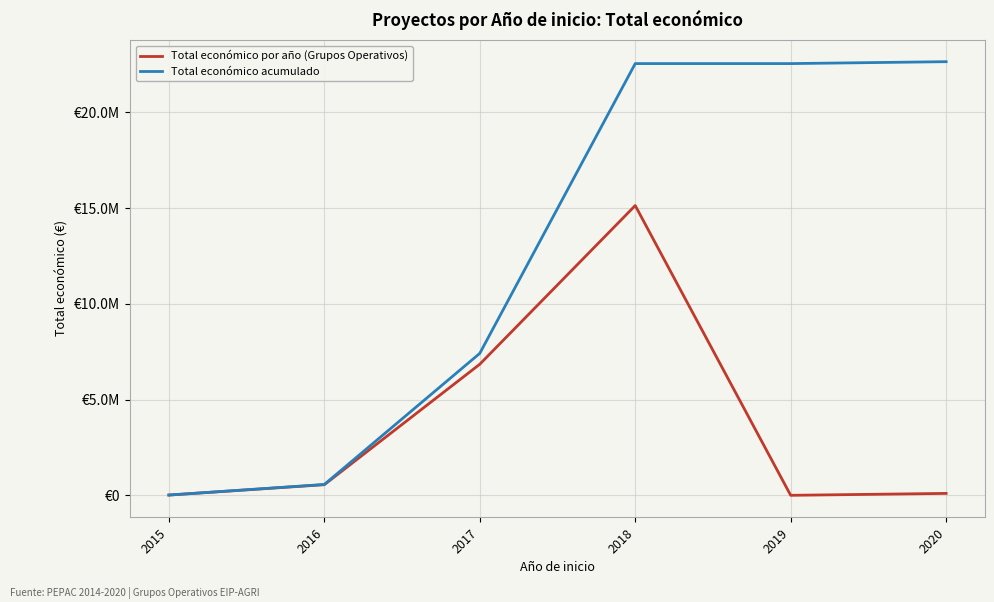

True or false: Total económico por año (Grupos Operativos) and Total económico acumulado cross at least once.

False